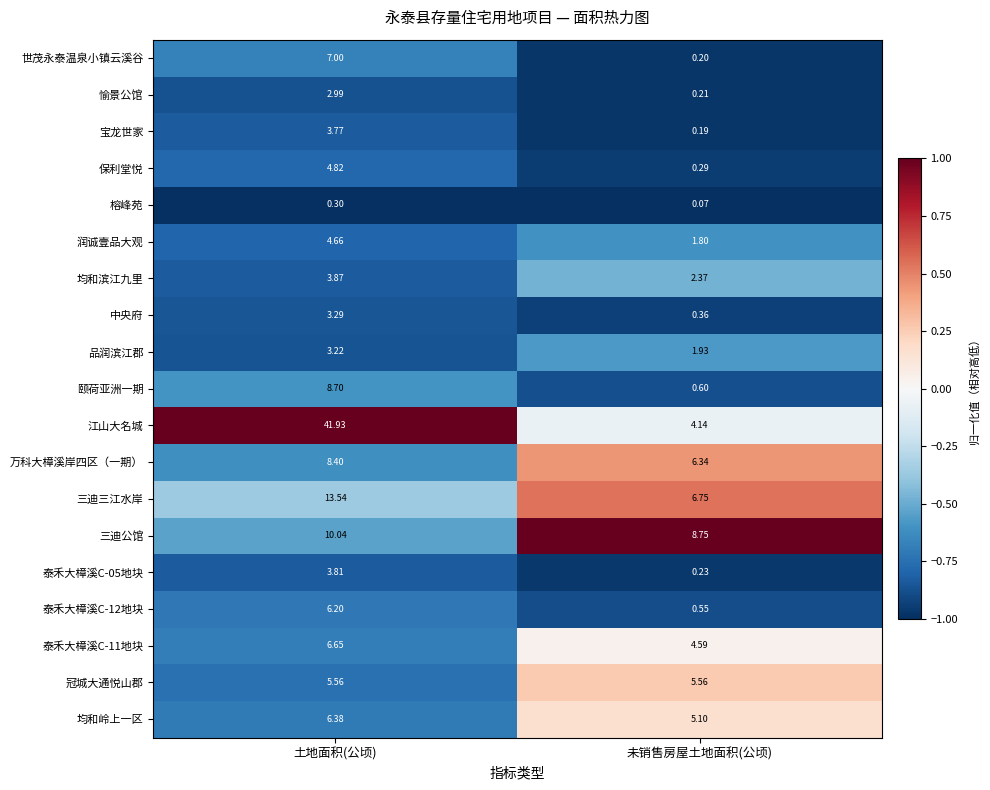

Where does the 润诚壹品大观 series first go above 4?

土地面积(公顷)